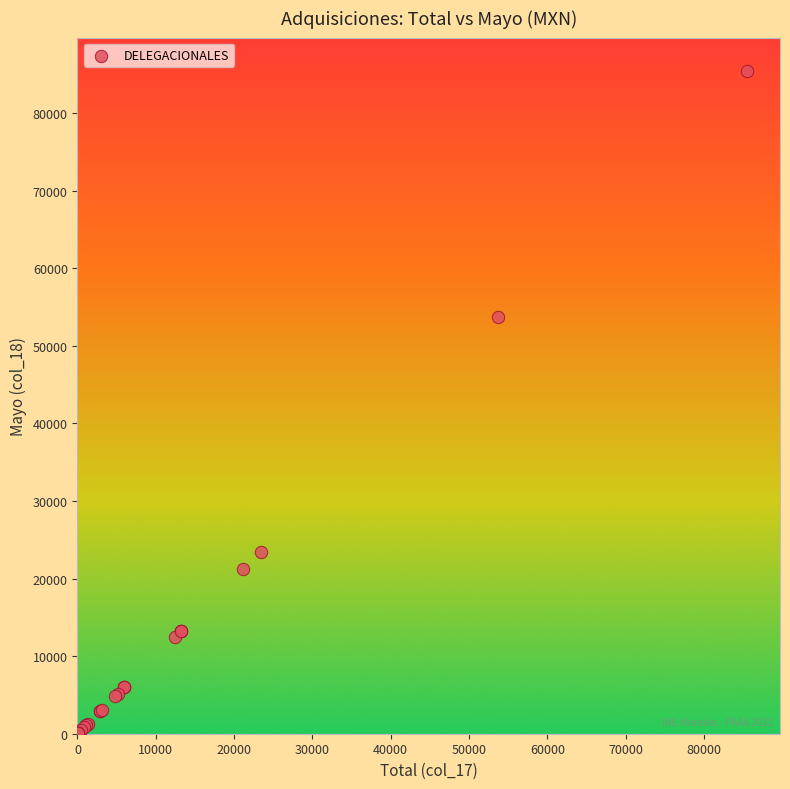

What Y value in the scatter plot is closest to 42722?

53760.0